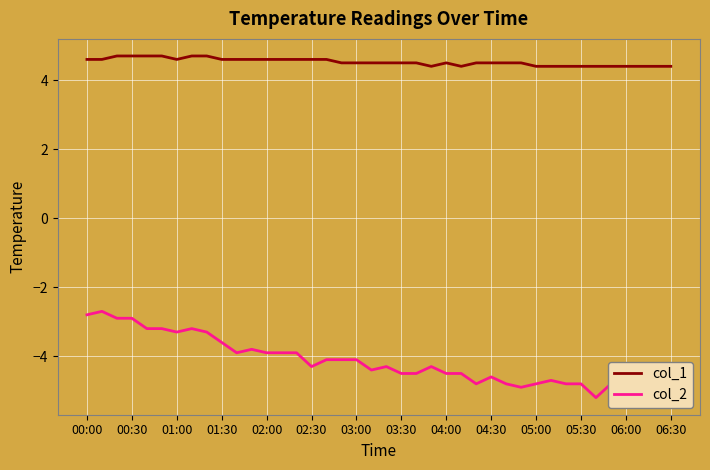

At how many categories does at least one series exceed -4?

40